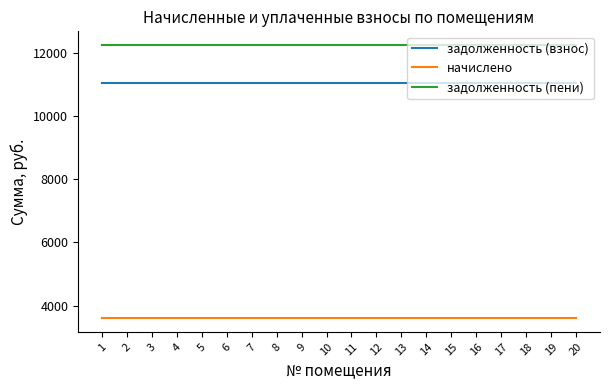

Count the number of data series in this chart.

3